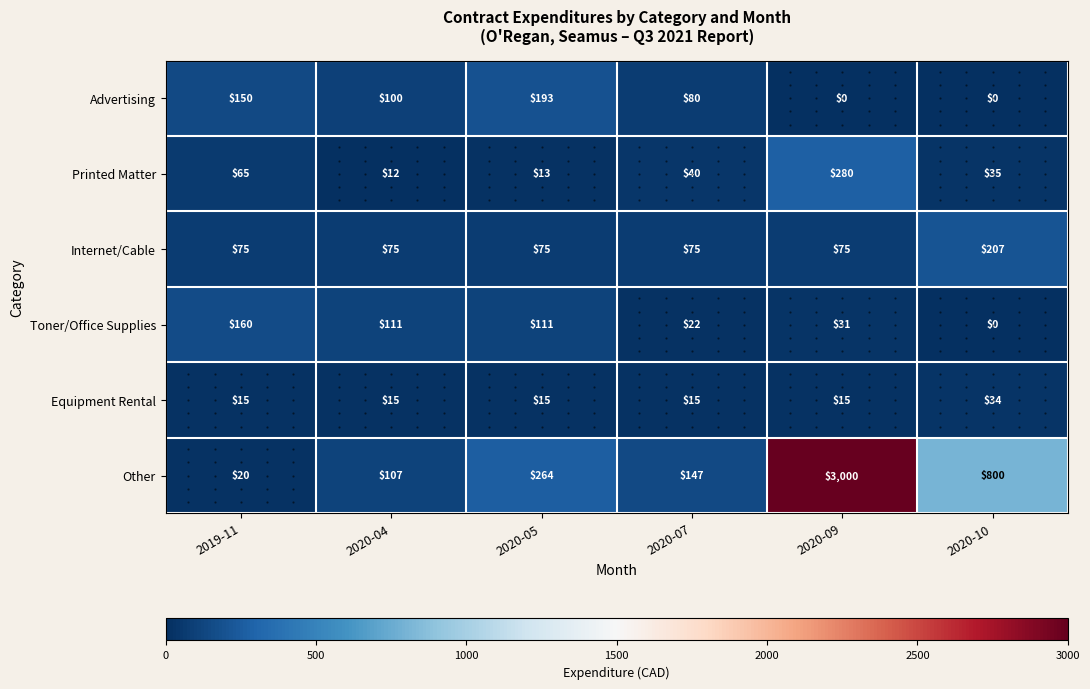

Count the number of data series in this chart.

6